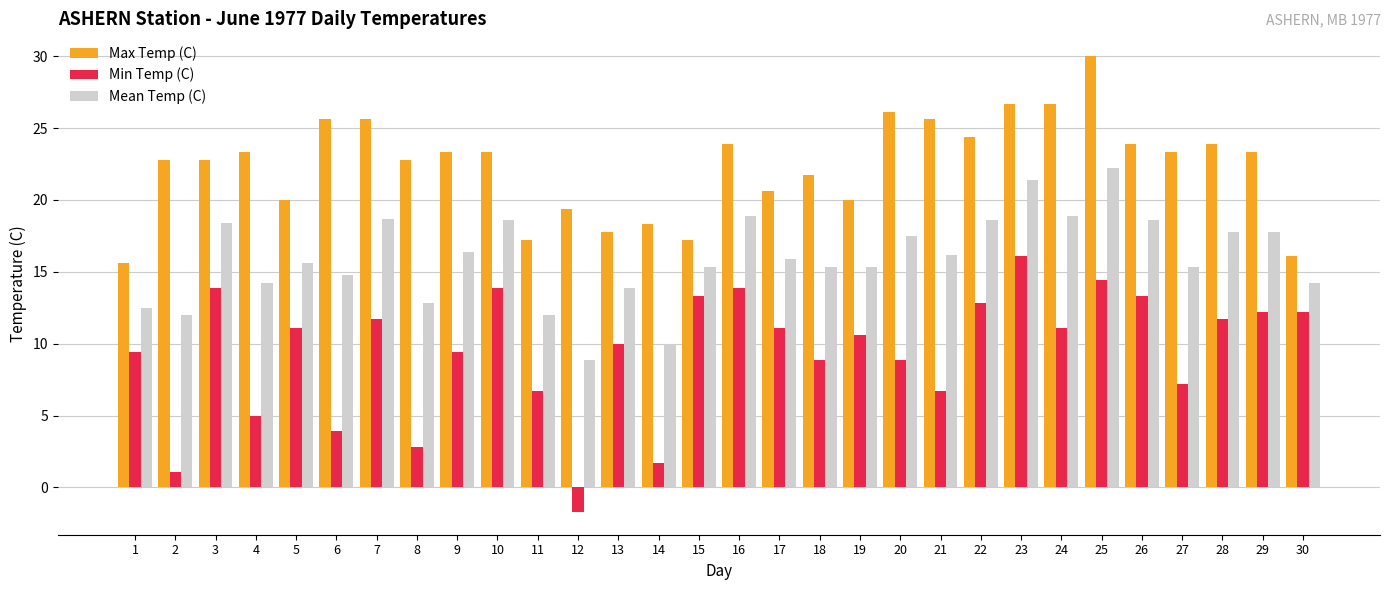

The Min Temp (C) series shows 11.7 at 7. True or false?

True